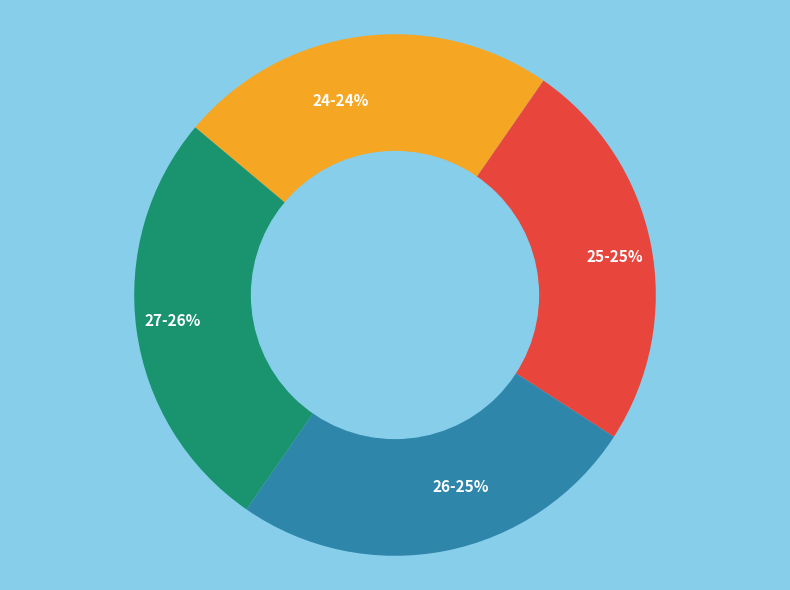

What is the ratio of the value at 26 to the value at 27?

1.0